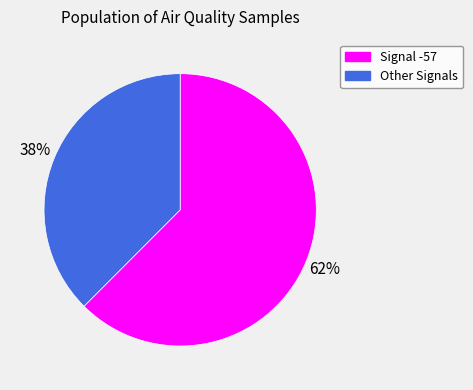

How many segments does this pie chart have?

2